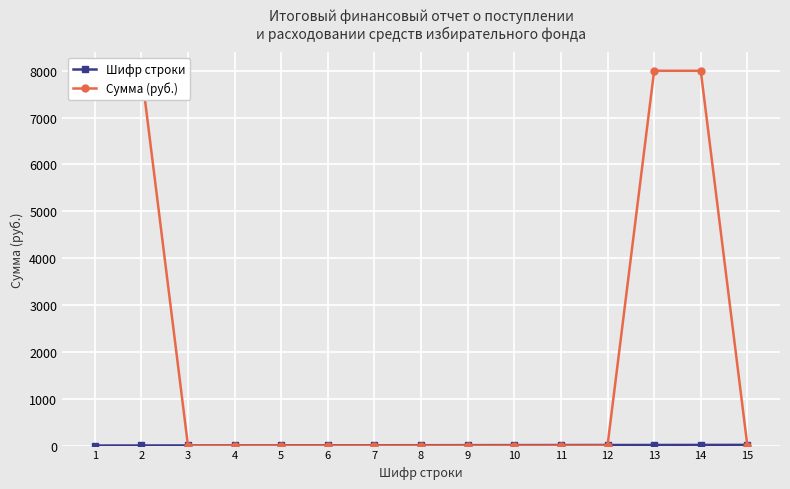

What is the average value of the Сумма (руб.) series?

2133